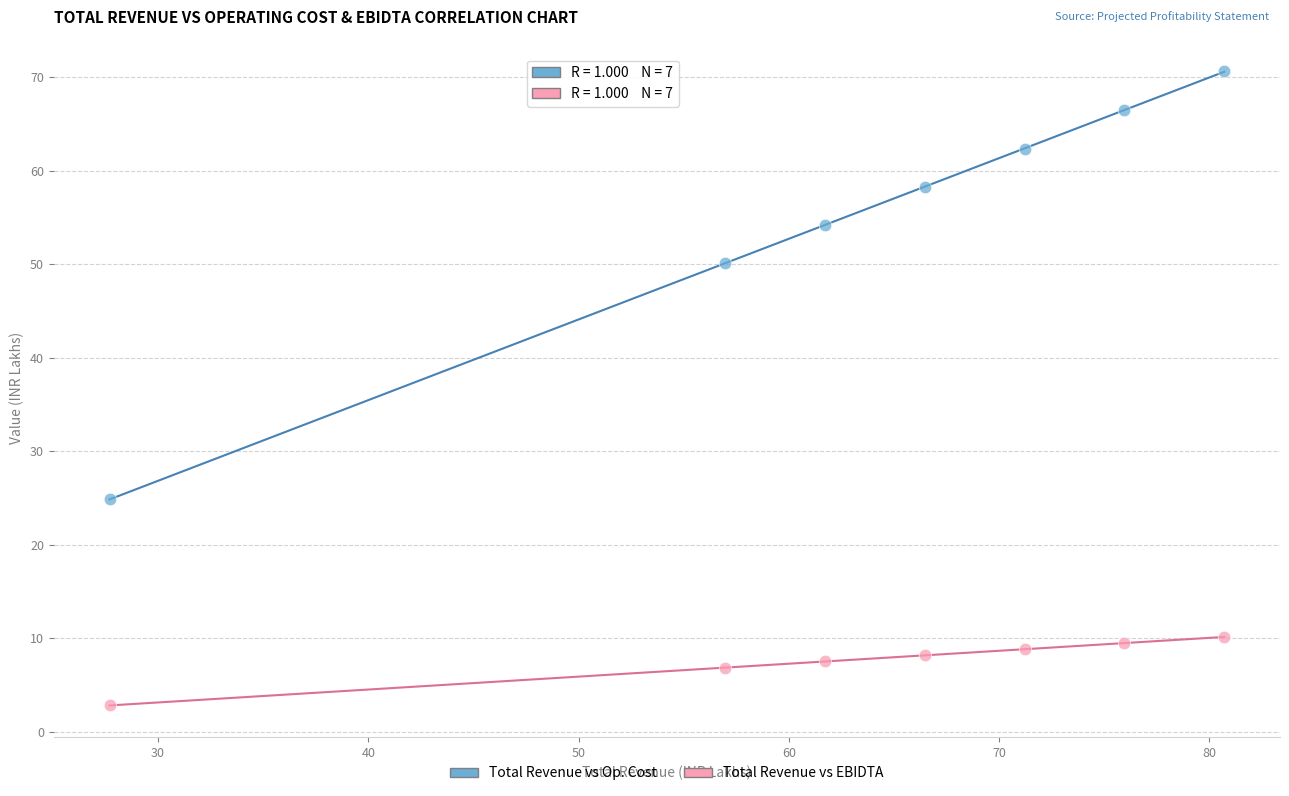

Across all data points, what is the range of Y values (max minus min)?

67.8